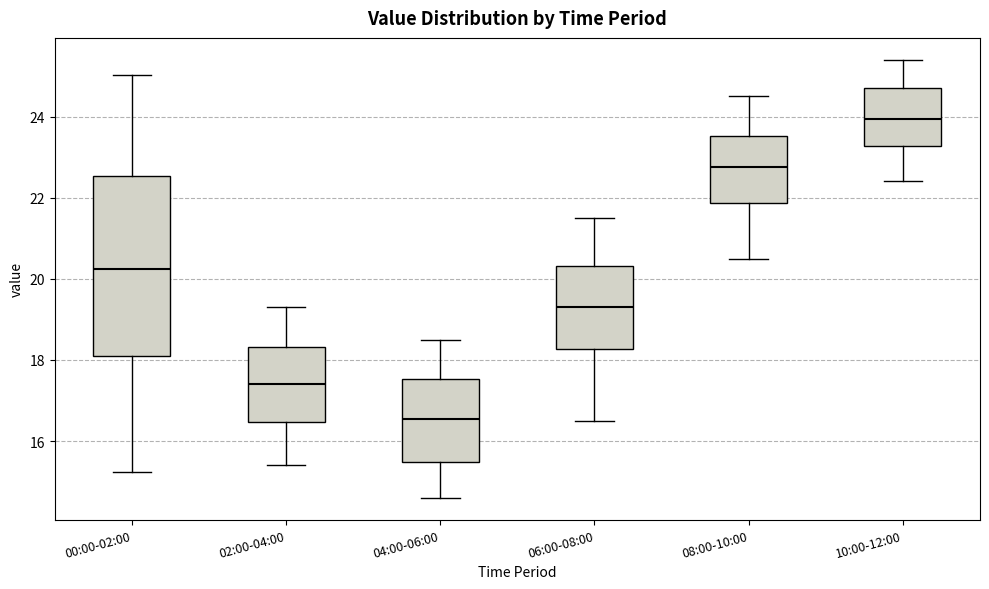

Where does the lower whisker of the box for 00:00-02:00 end on the y-axis? The values are not printed on the chart, so give them approximately, as read against the axis.

15.2